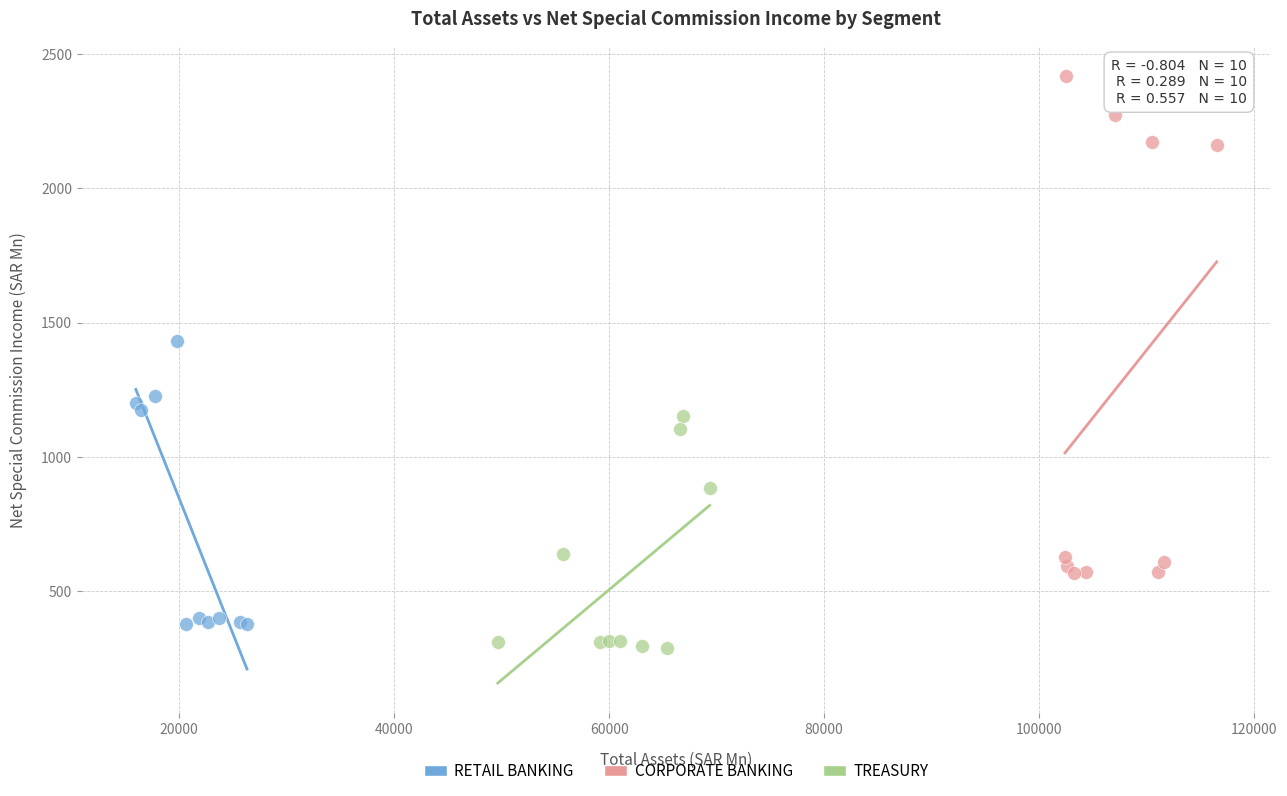

Which series has the largest Y range (max minus min)?

CORPORATE BANKING